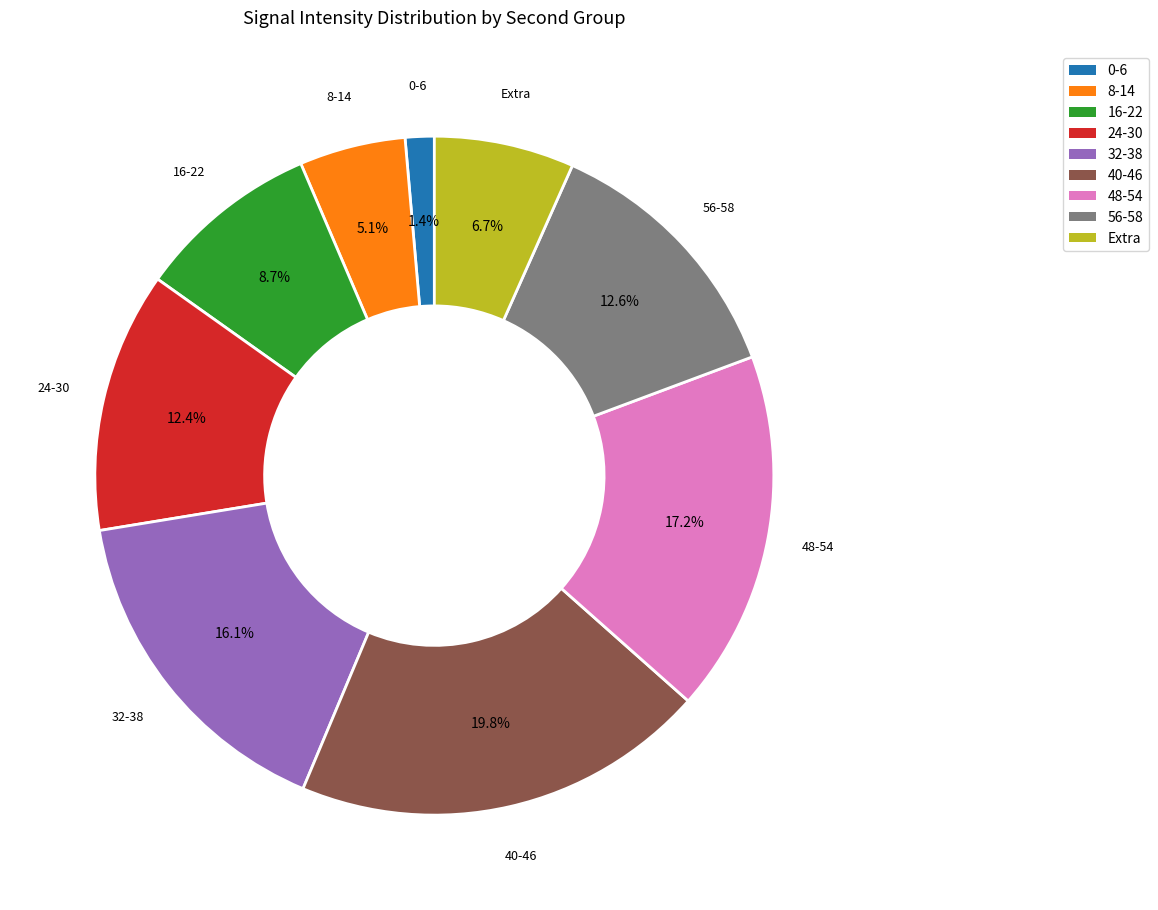

Does any single category account for the majority?

No